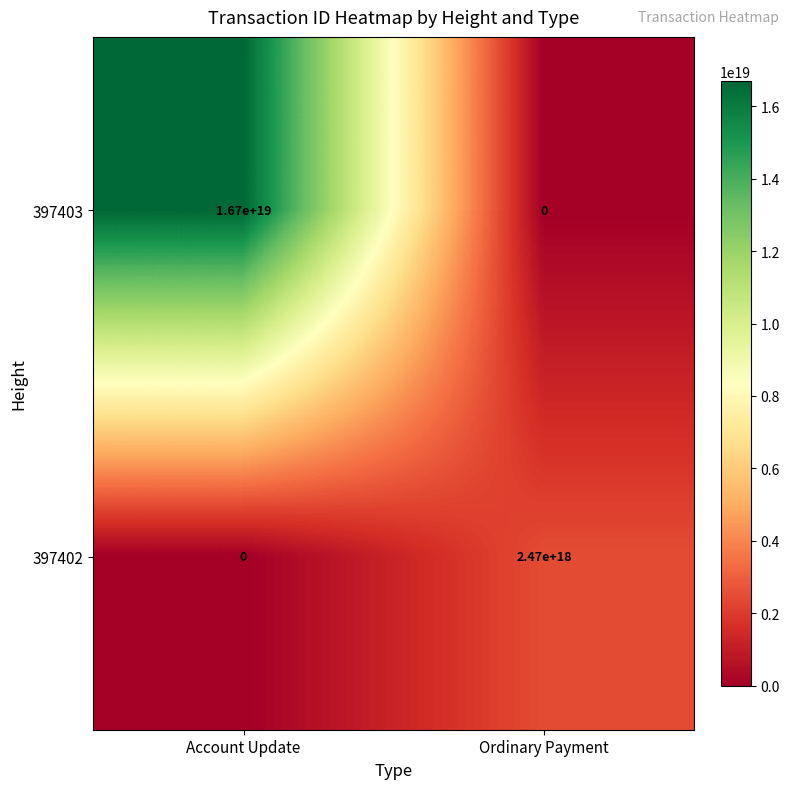

Which category has the lowest value in the 397402 series?

Account Update